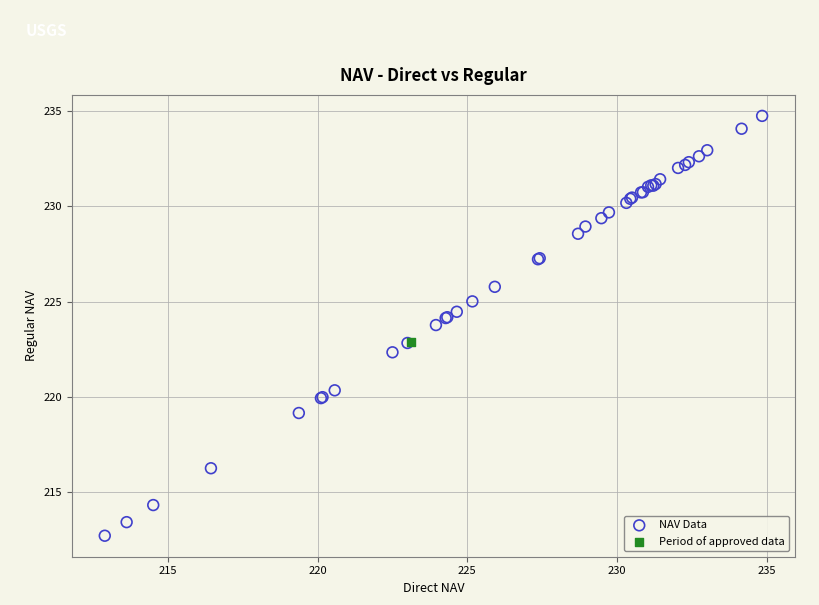

What are all the series names shown in the legend?

NAV Data, Period of approved data